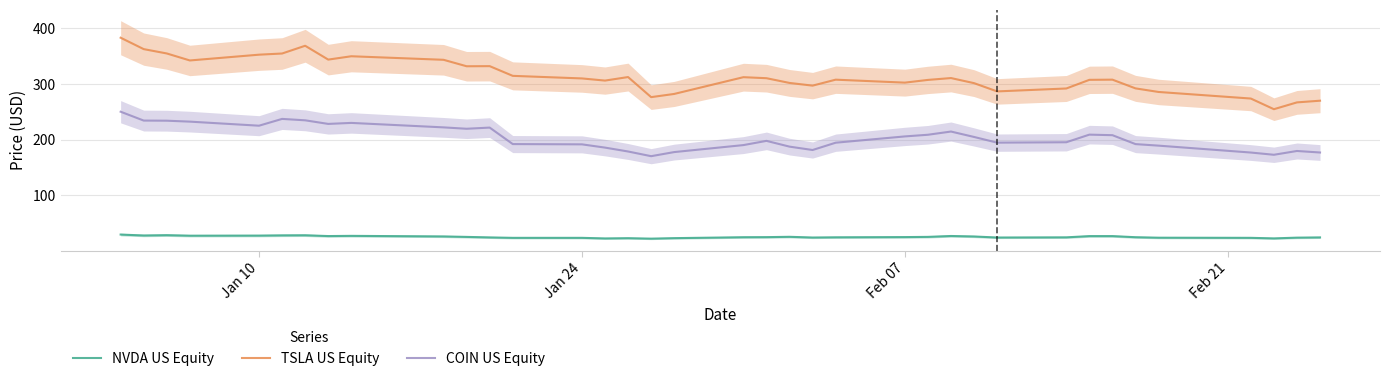

What is the highest value of the NVDA US Equity series?

29.3